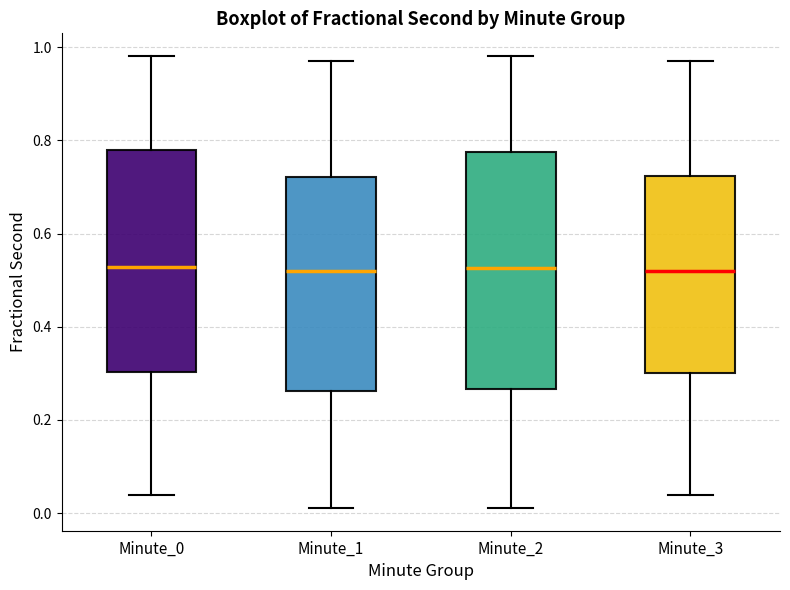

Reading left to right, transcribe this box plot: for each box, give where its median line is, the range the box spans, and where its two whiskers end, as read against the y-axis. The values are not printed on the chart, so give them approximately, as read against the axis.

Minute_0: median 0.52, box 0.30 to 0.78, whiskers 0.04 to 0.98
Minute_1: median 0.52, box 0.26 to 0.72, whiskers 0.02 to 0.96
Minute_2: median 0.52, box 0.26 to 0.78, whiskers 0.02 to 0.98
Minute_3: median 0.52, box 0.30 to 0.72, whiskers 0.04 to 0.96